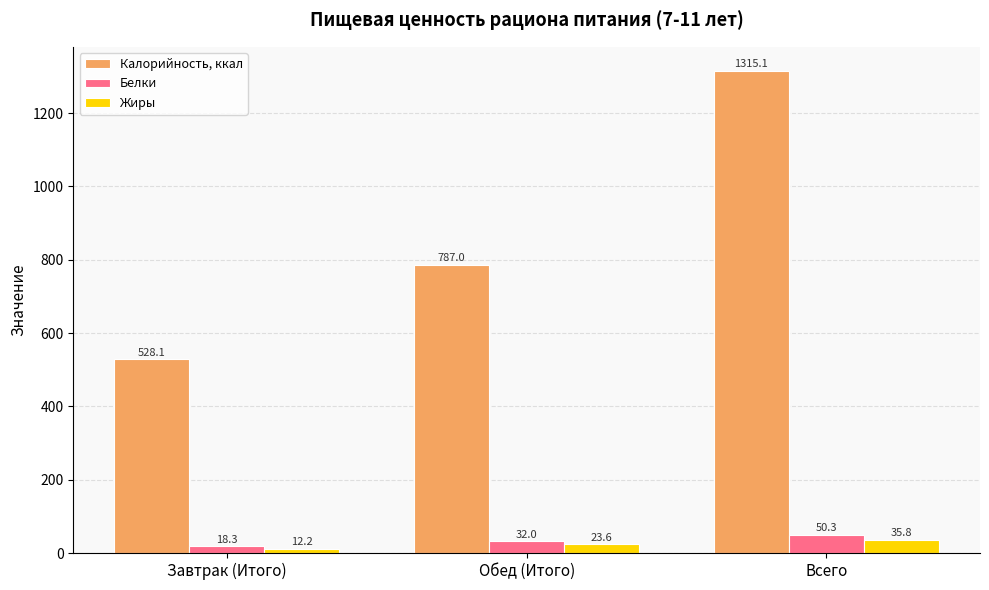

What value does the Калорийность, ккал series have at Завтрак (Итого)?

528.1